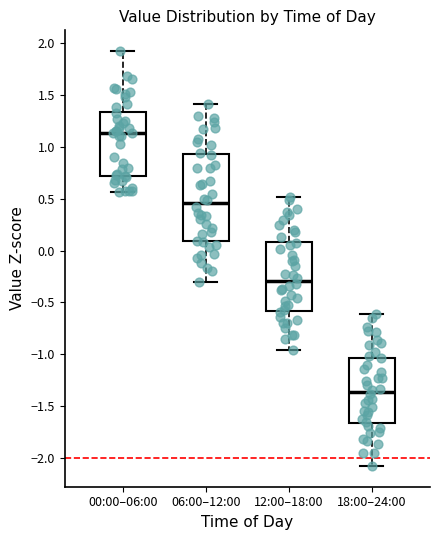

Reading left to right, read every box against the y-axis: the position of its median line, the range the box covers, and the ends of its whiskers. The values are not printed on the chart, so give them approximately, as read against the axis.

00:00–06:00: median 1.15, box 0.70 to 1.35, whiskers 0.55 to 1.90
06:00–12:00: median 0.45, box 0.10 to 0.95, whiskers -0.30 to 1.40
12:00–18:00: median -0.30, box -0.60 to 0.10, whiskers -0.95 to 0.50
18:00–24:00: median -1.35, box -1.65 to -1.05, whiskers -2.10 to -0.60